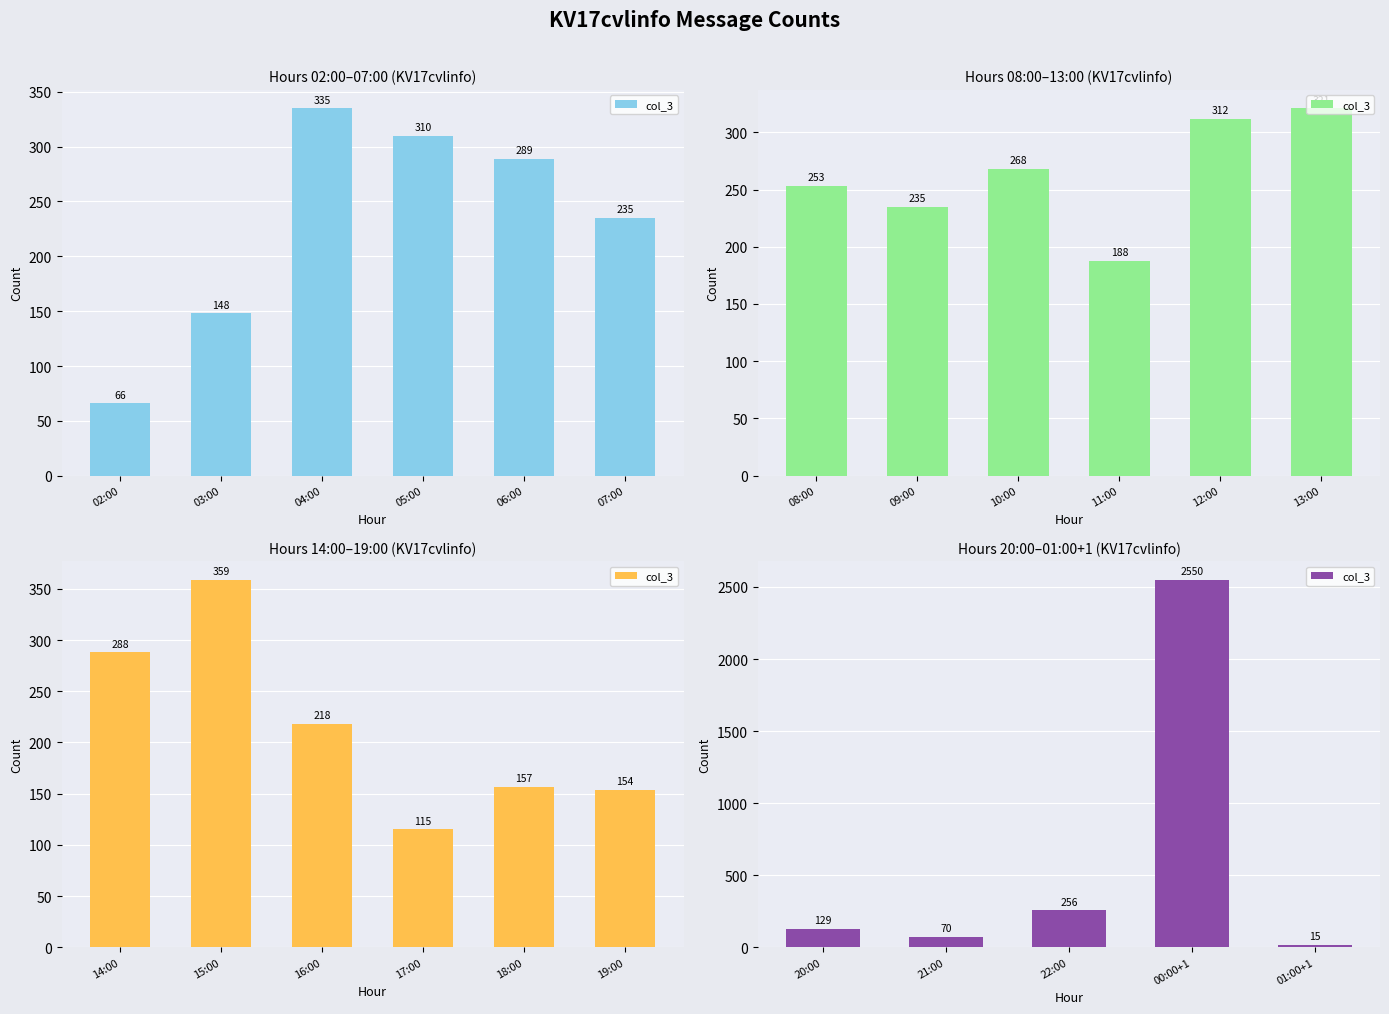

True or false: the data shows 4435 at 00:00+1.

False